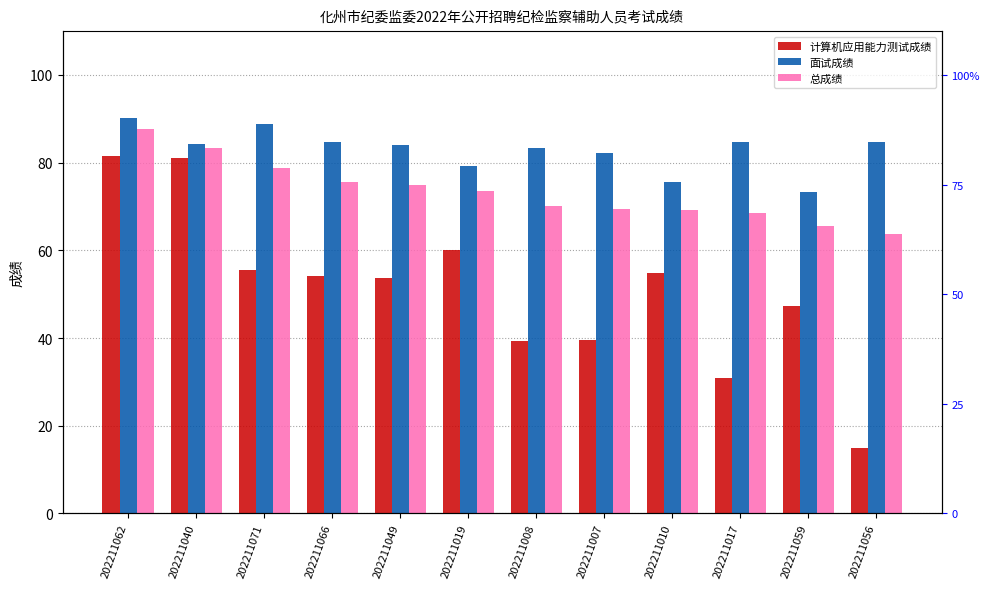

Between 202211017 and 202211056, which is larger?

202211017